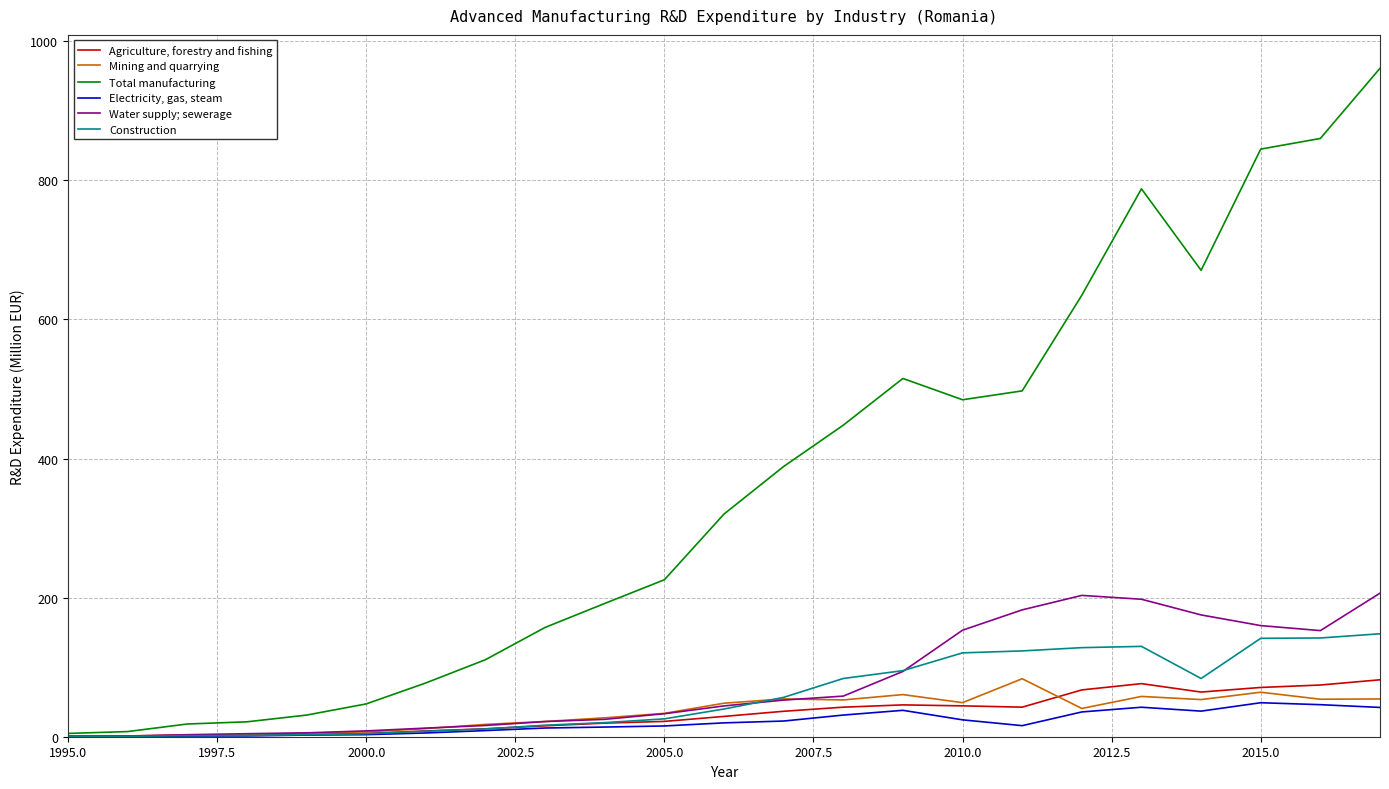

Which series has the largest total across all categories?

Total manufacturing